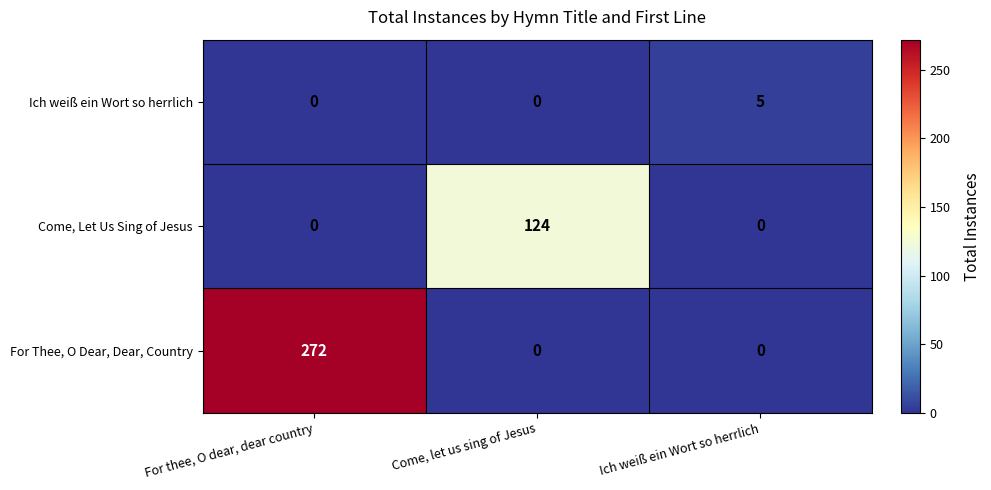

Count the Come, Let Us Sing of Jesus values in the range 0 to 124.

3